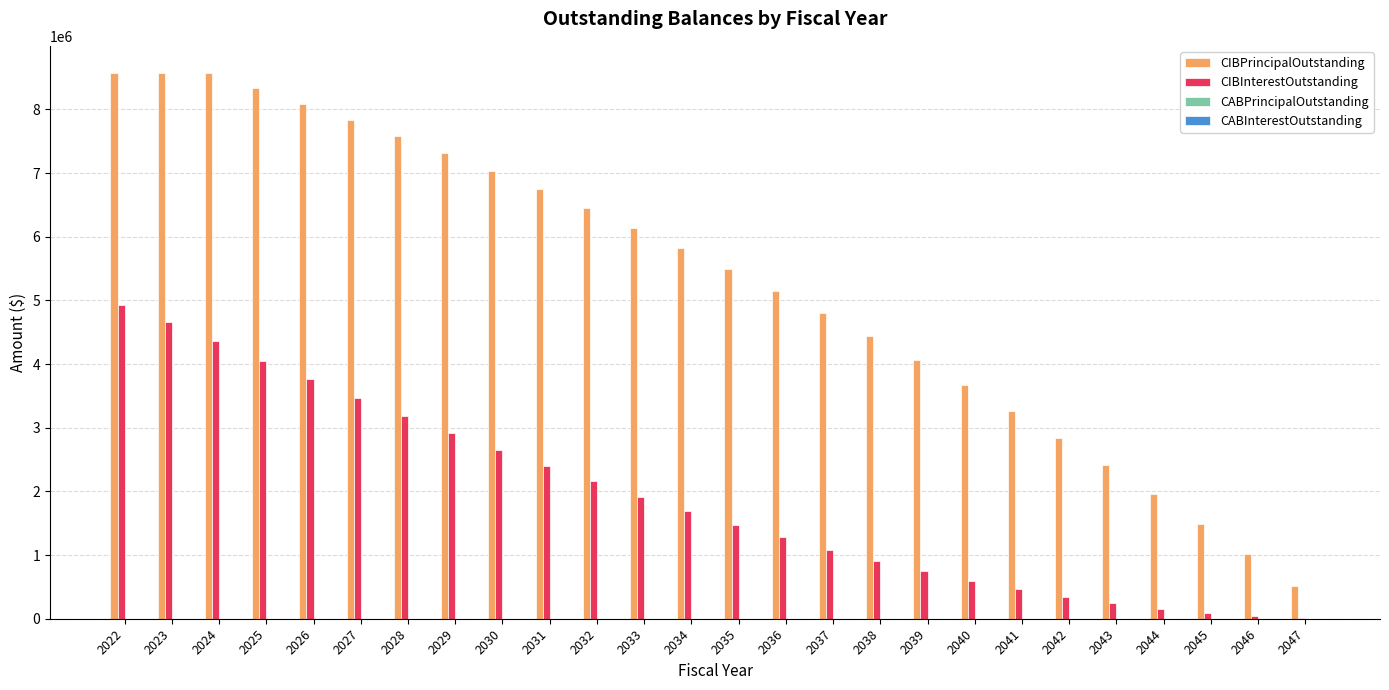

Count the number of data series in this chart.

2